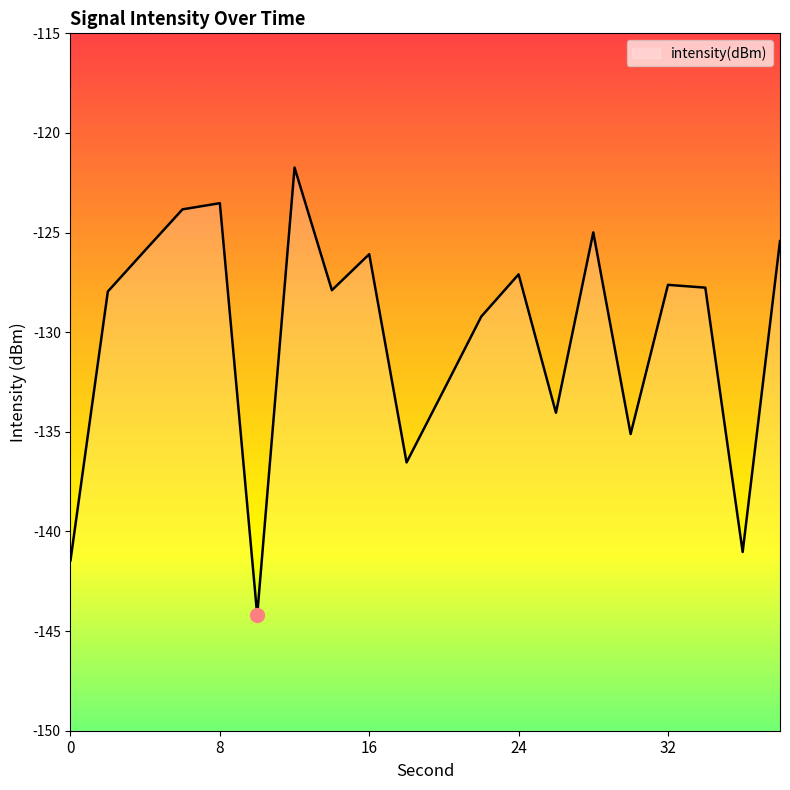

Reading left to right, transcribe all the data shown in this chart.

-141.4	-128.0	-125.9	-123.8	-123.5	-144.2	-121.7	-127.9	-126.1	-136.5	-132.9	-129.2	-127.1	-134.0	-125.0	-135.1	-127.6	-127.8	-141.0	-125.4